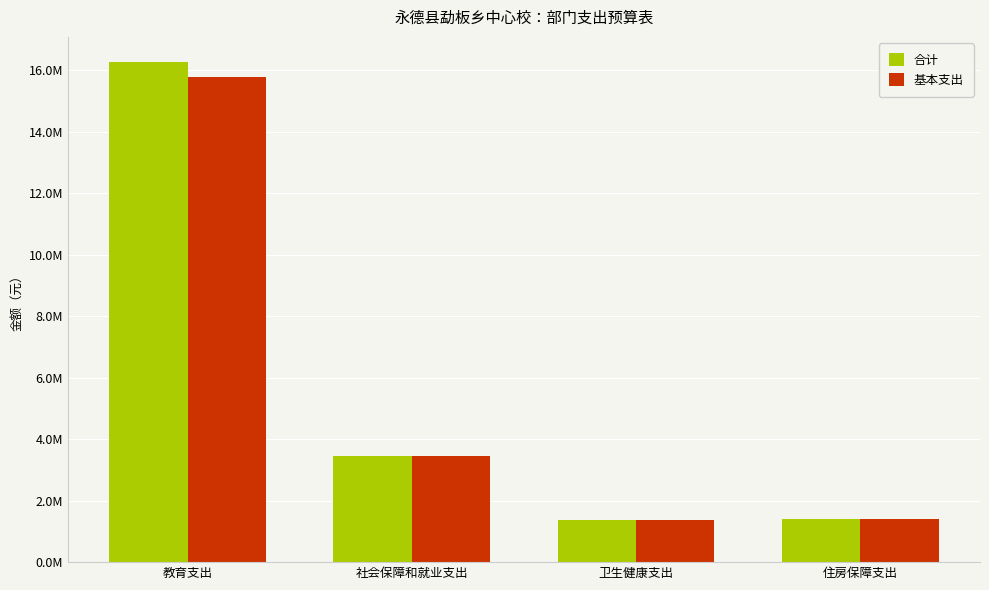

Are the bars grouped side by side (vs. stacked)?

Yes